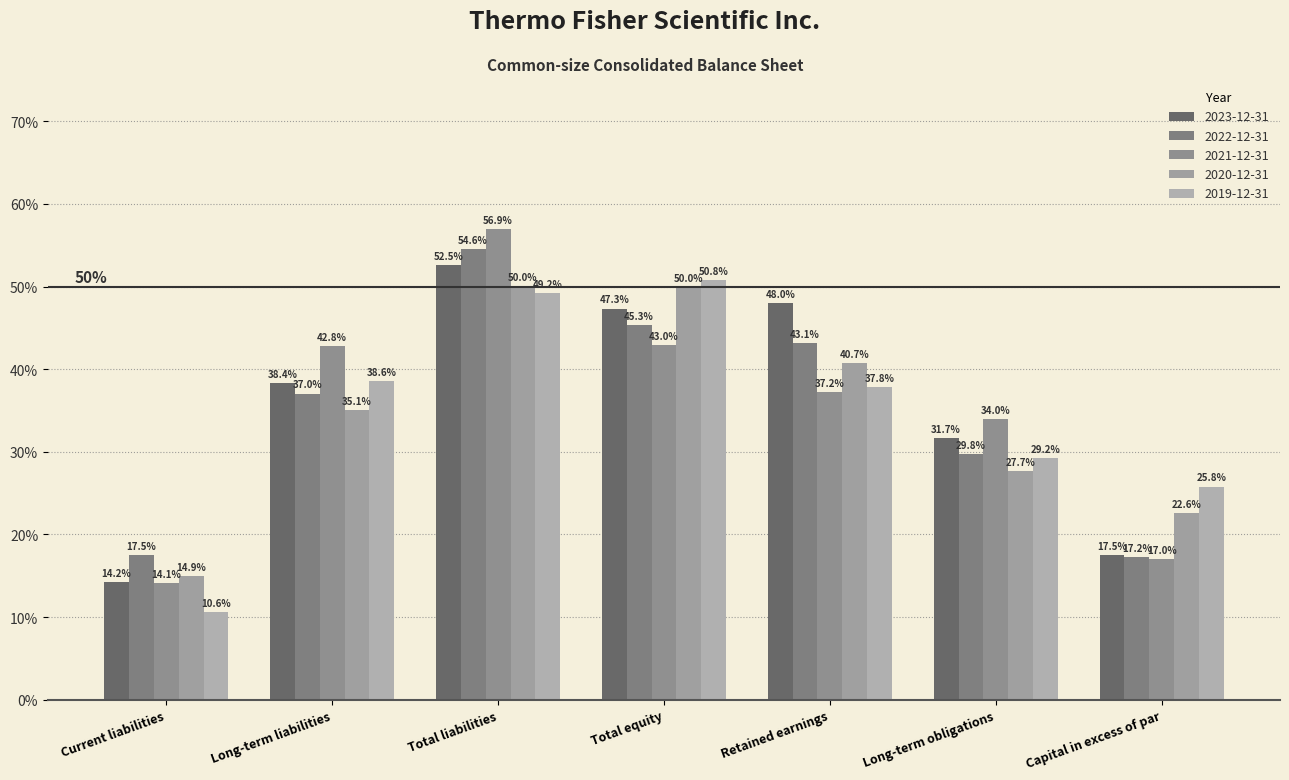

Does the chart contain stacked bars?

No